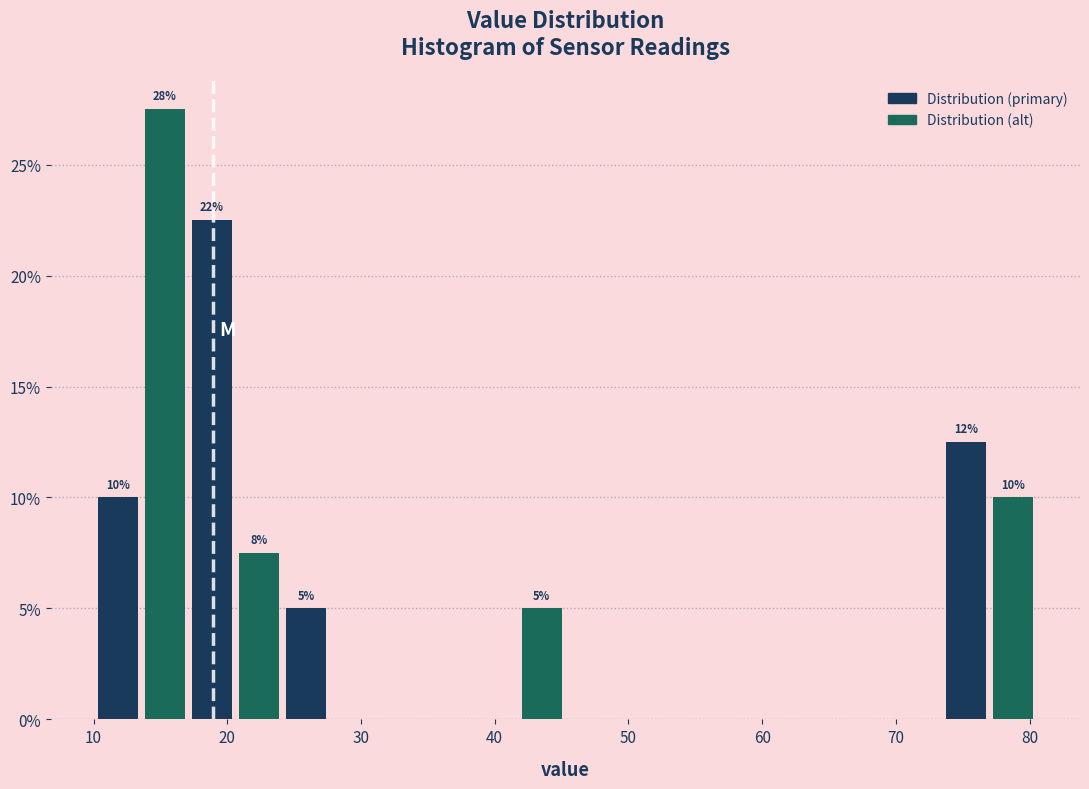

Around what value on the x-axis is the tallest bar? Give the approximate position of its centre, as read against the axis.

15